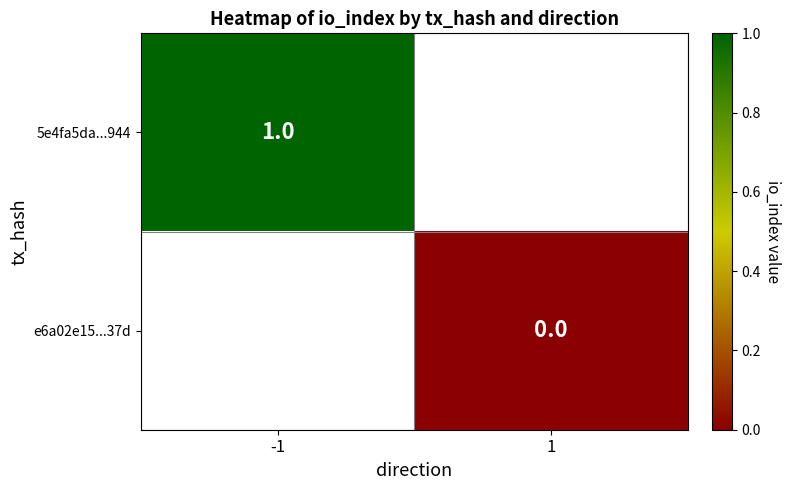

The value of 5e4fa5da...944 at -1 is 1. True or false?

True